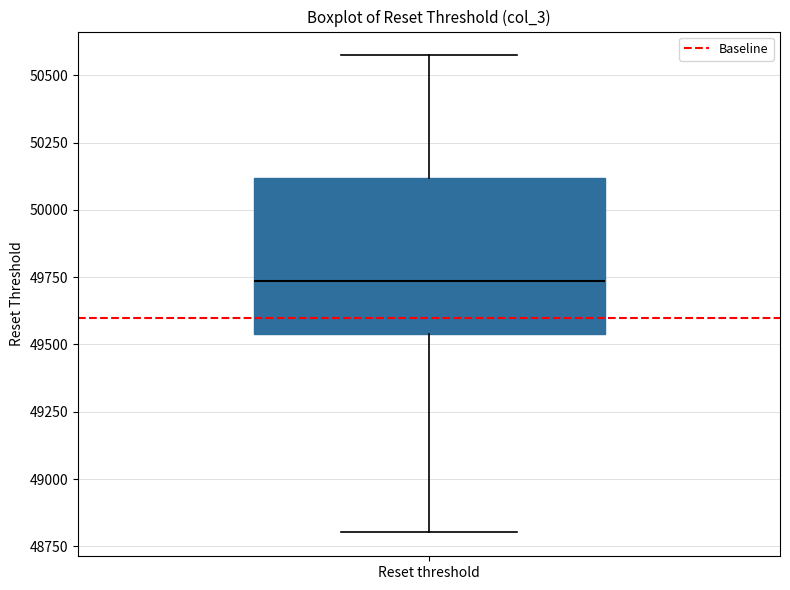

Where is the upper edge of the box for Reset threshold on the y-axis? The values are not printed on the chart, so give them approximately, as read against the axis.

50100